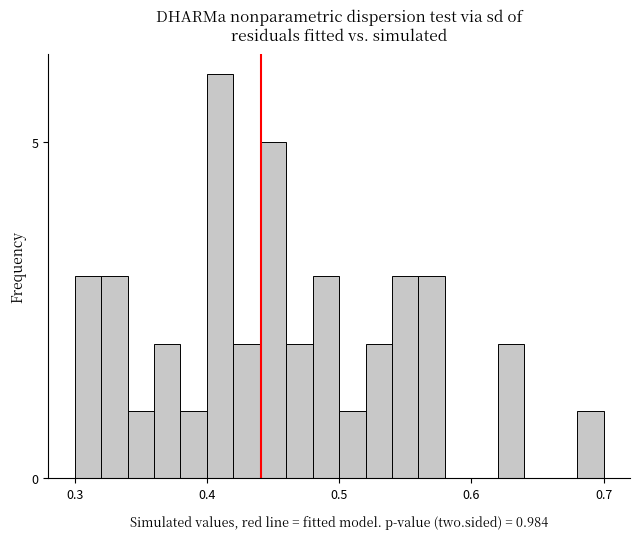

Around what value on the x-axis is the tallest bar? Give the approximate position of its centre, as read against the axis.

0.41